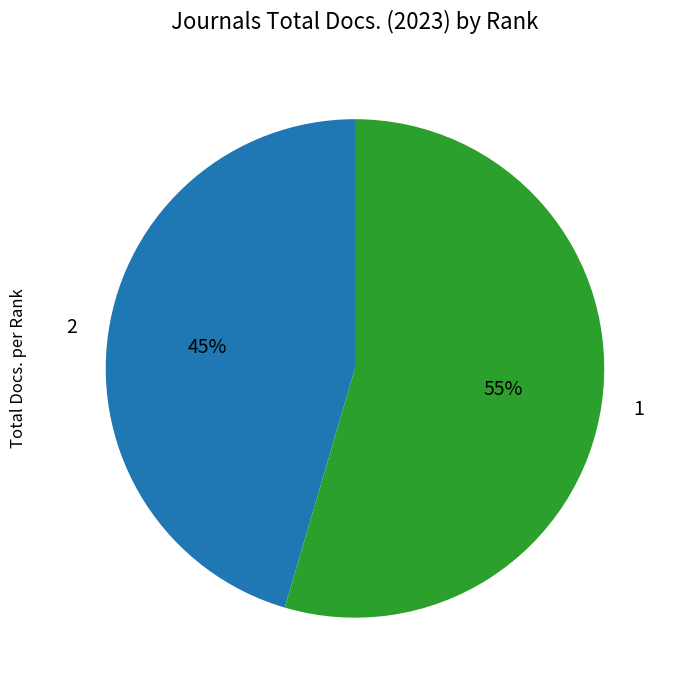

To the nearest percent, what is the average slice percentage?

50%